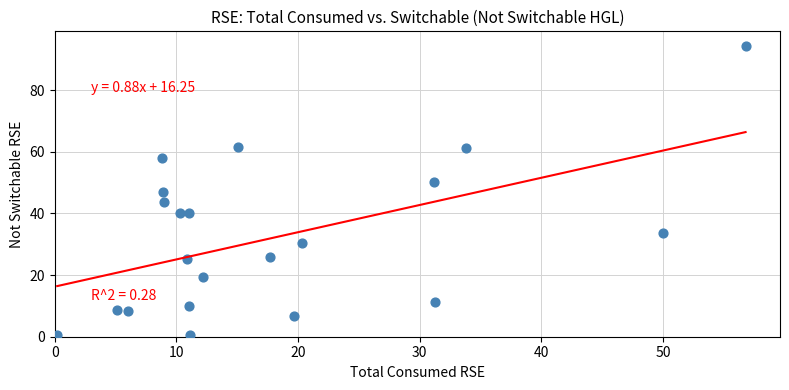

What is the range of Y values (max minus min)?

93.9